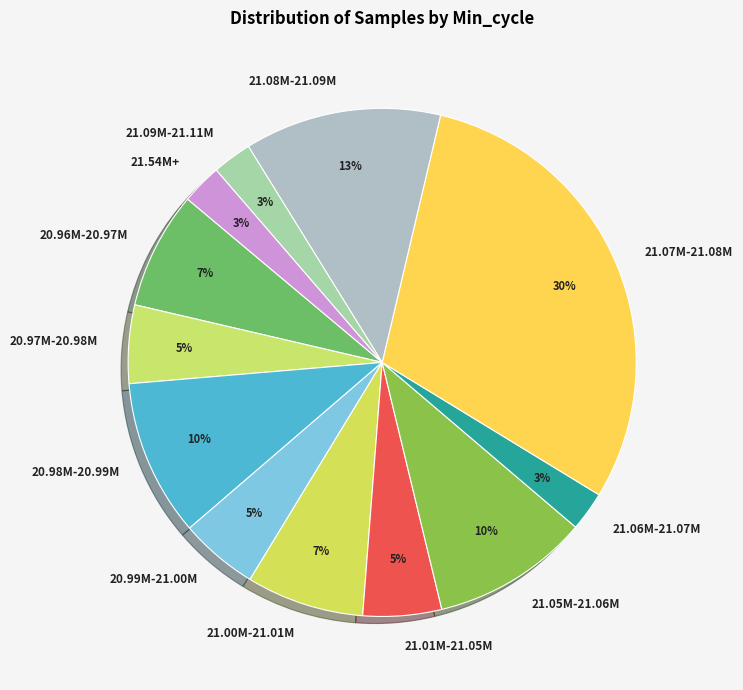

Approximately how many times larger is the value at 21.06M-21.07M compared to 21.09M-21.11M?

1.0